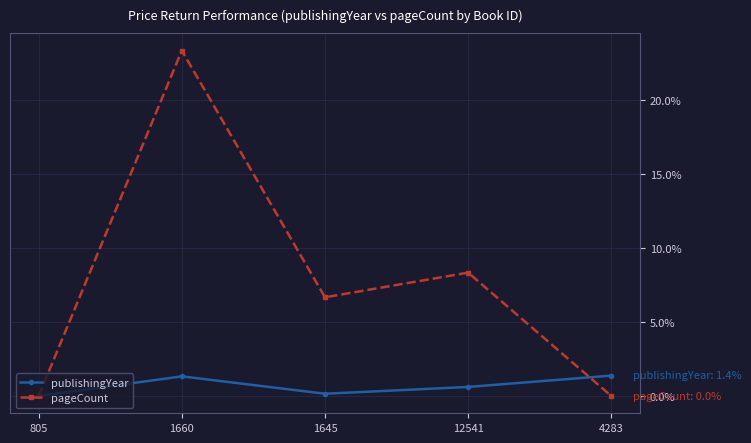

In pageCount, how many points are lower than both neighbors (excluding endpoints)?

1